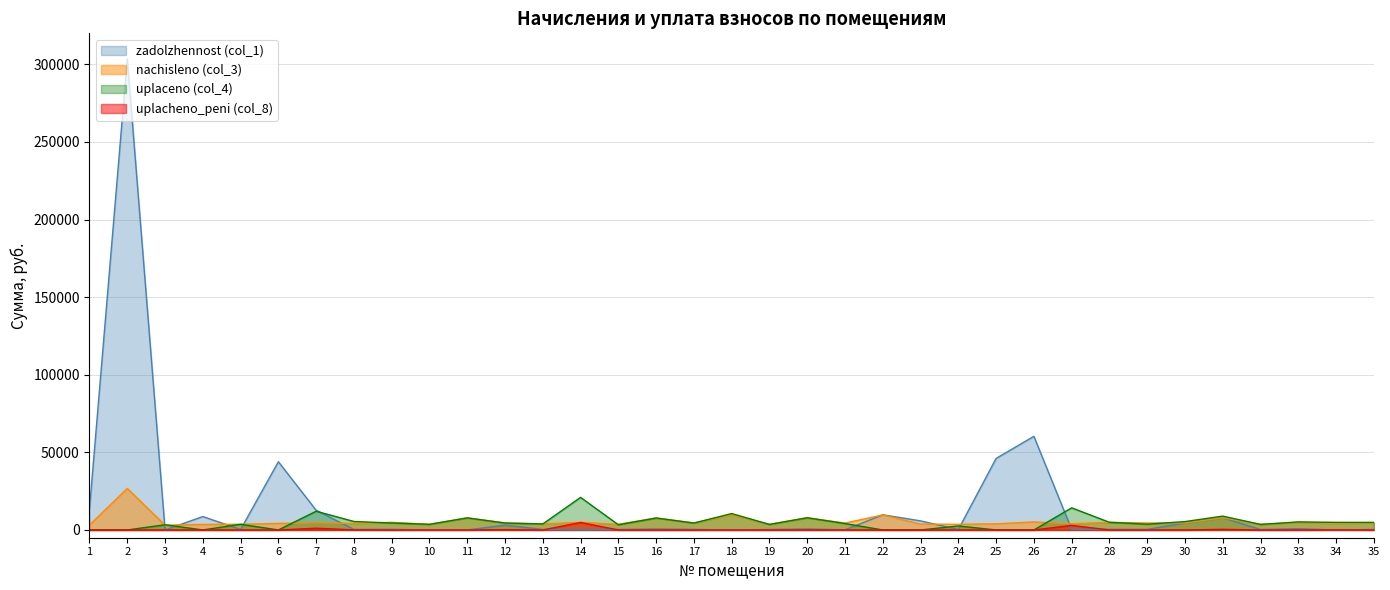

What is the value of the uplaceno (col_4) point at the 5th from the left?

3660.9